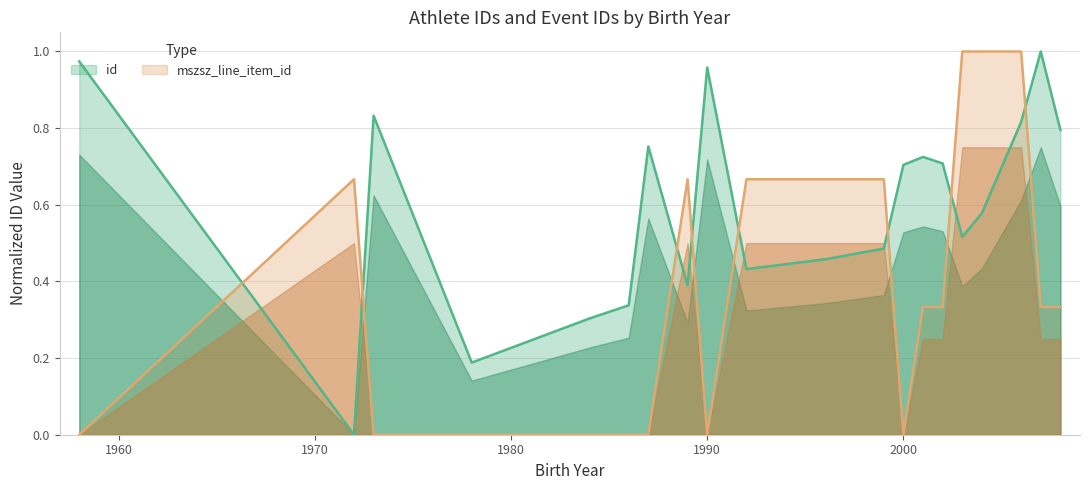

The mszsz_line_item_id series shows 1.3 at 2006. True or false?

False